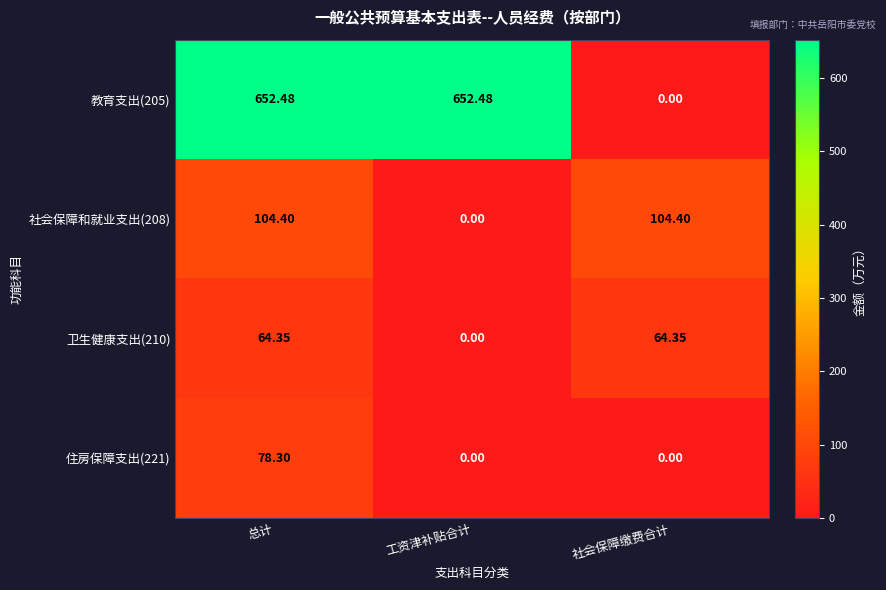

How many values in the 住房保障支出(221) series exceed 0?

1